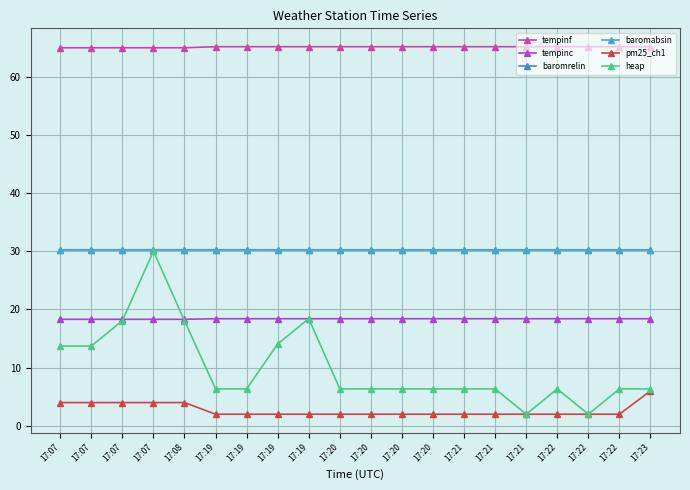

Count the number of data series in this chart.

6